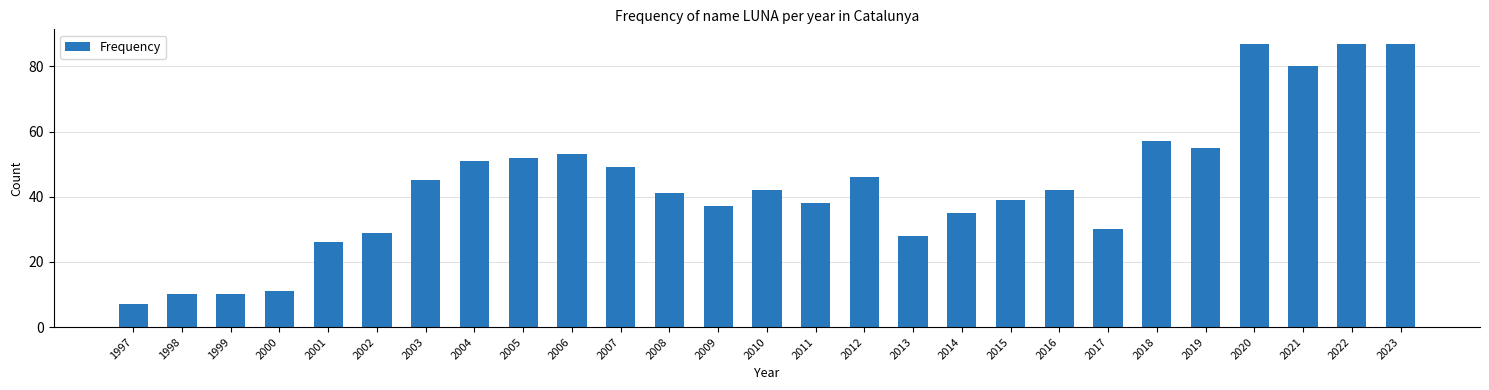

Where is the data nearest to the value 47?

2012